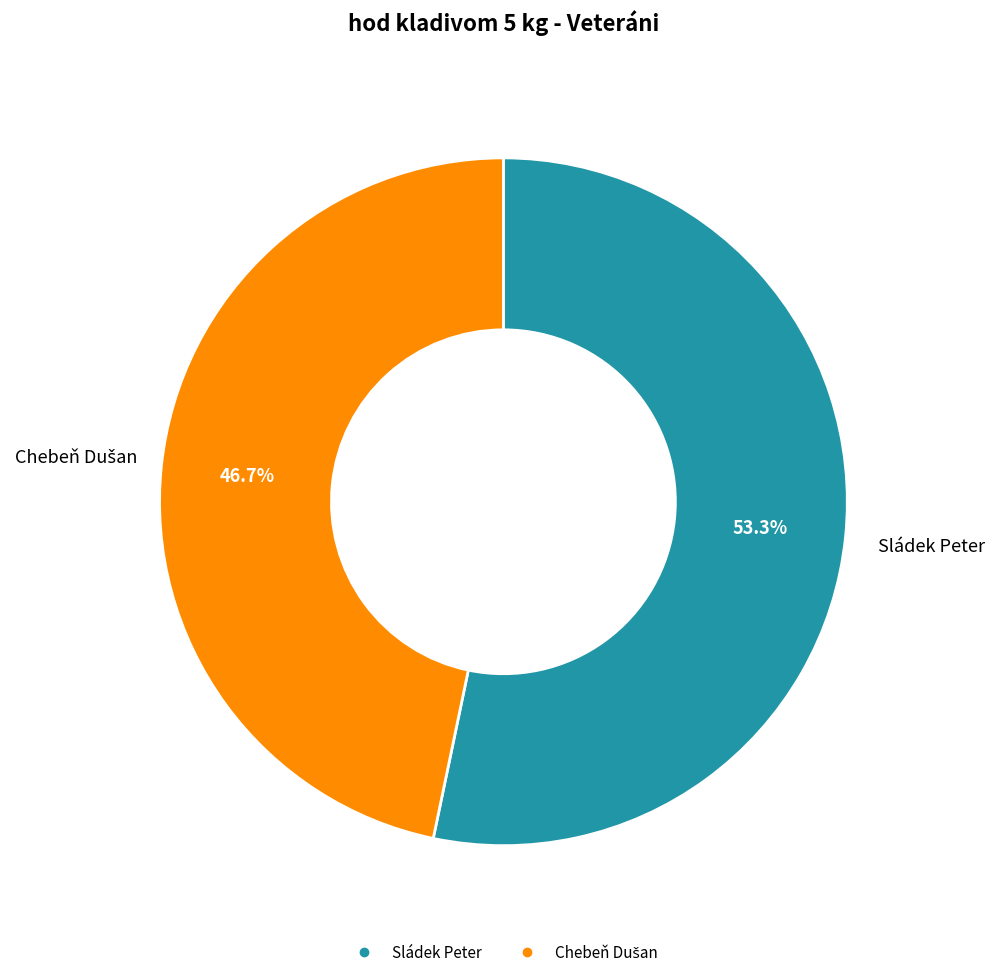

Which category accounts for the majority?

Sládek Peter